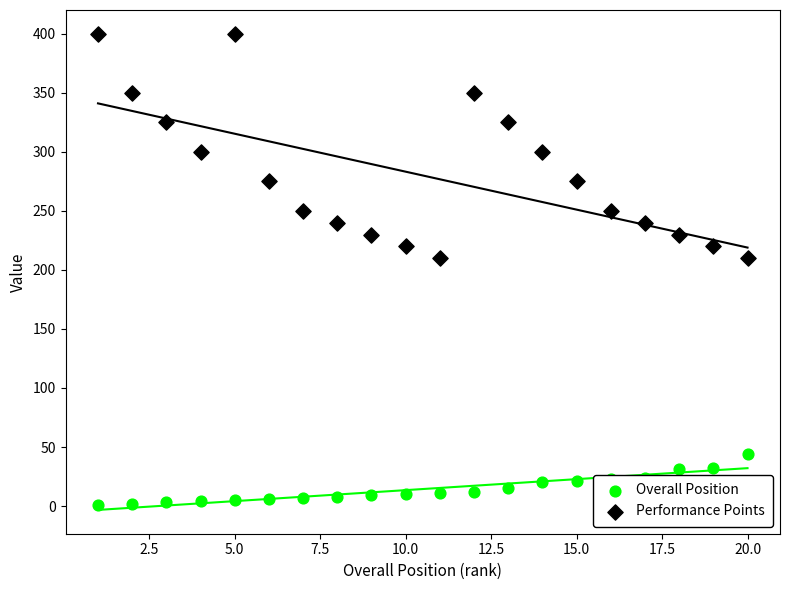

Which series has the largest total across all categories?

Performance Points